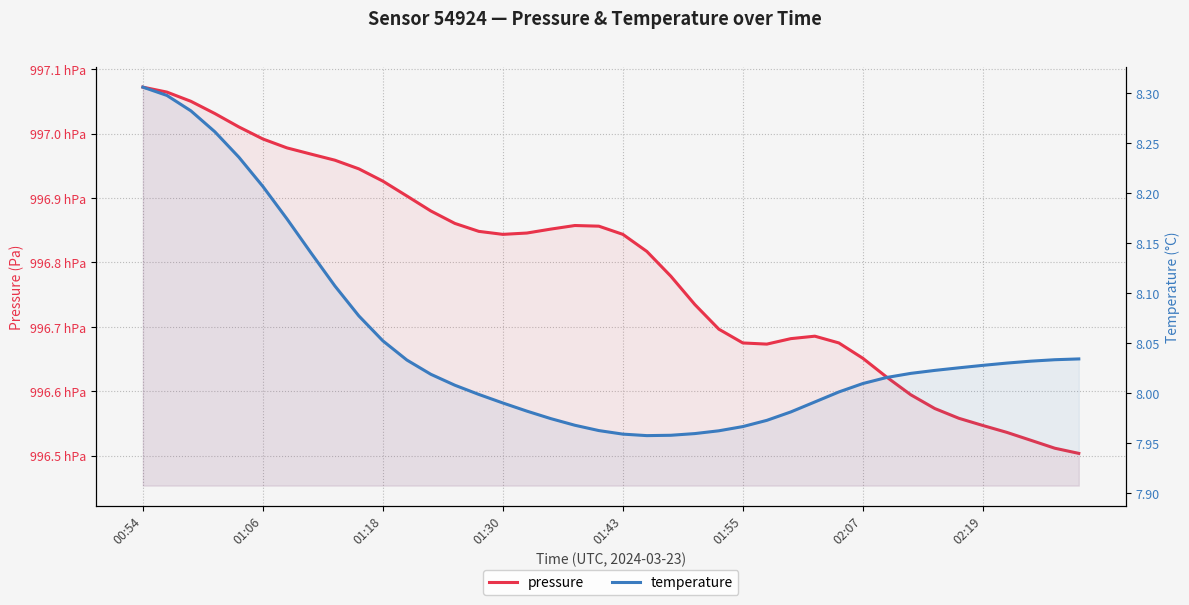

How many lines are shown in the chart?

2